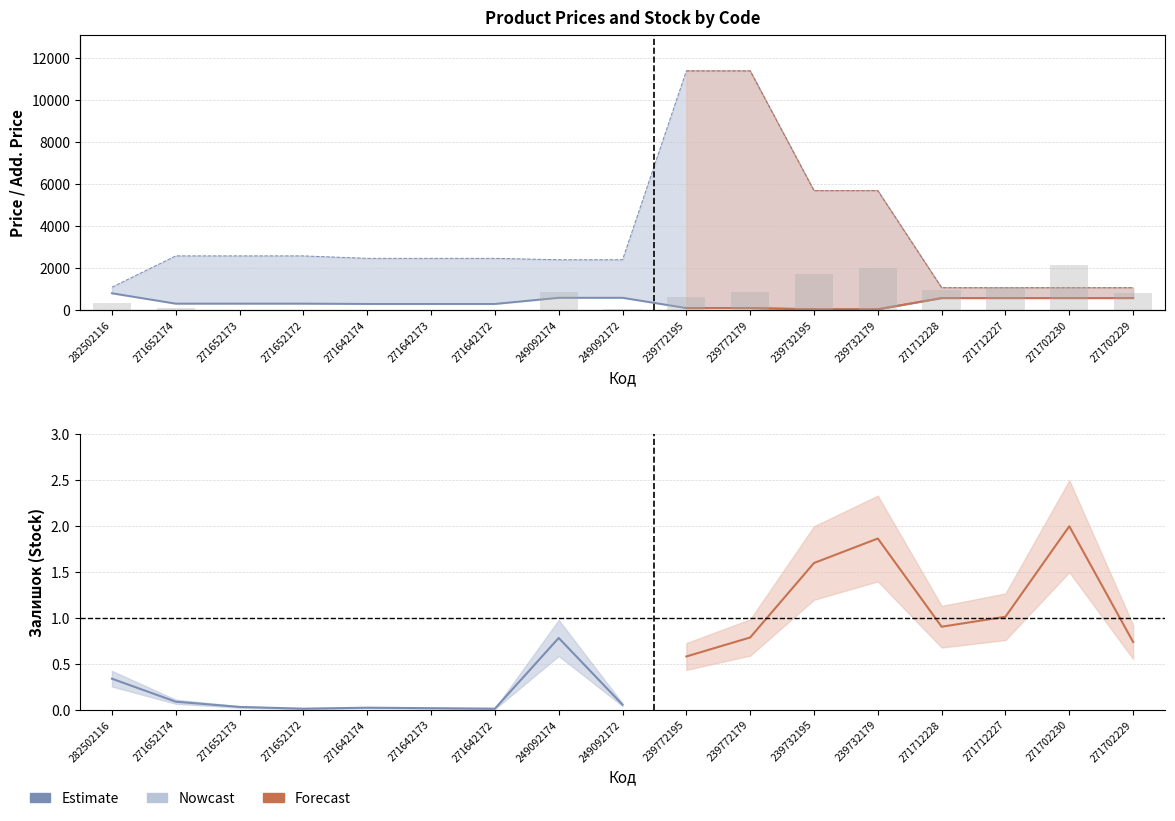

The Ціна series shows 324.8 at 271652173. True or false?

True